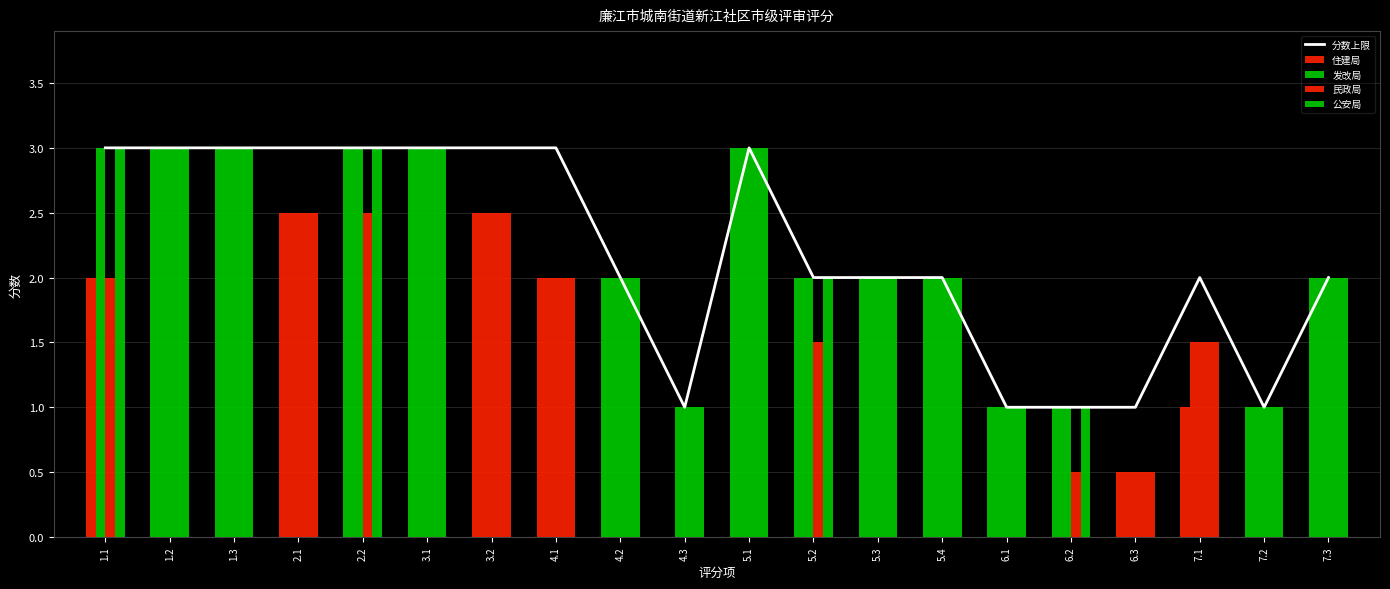

What are all the series names shown in the legend?

分数上限, 住建局, 发改局, 民政局, 公安局